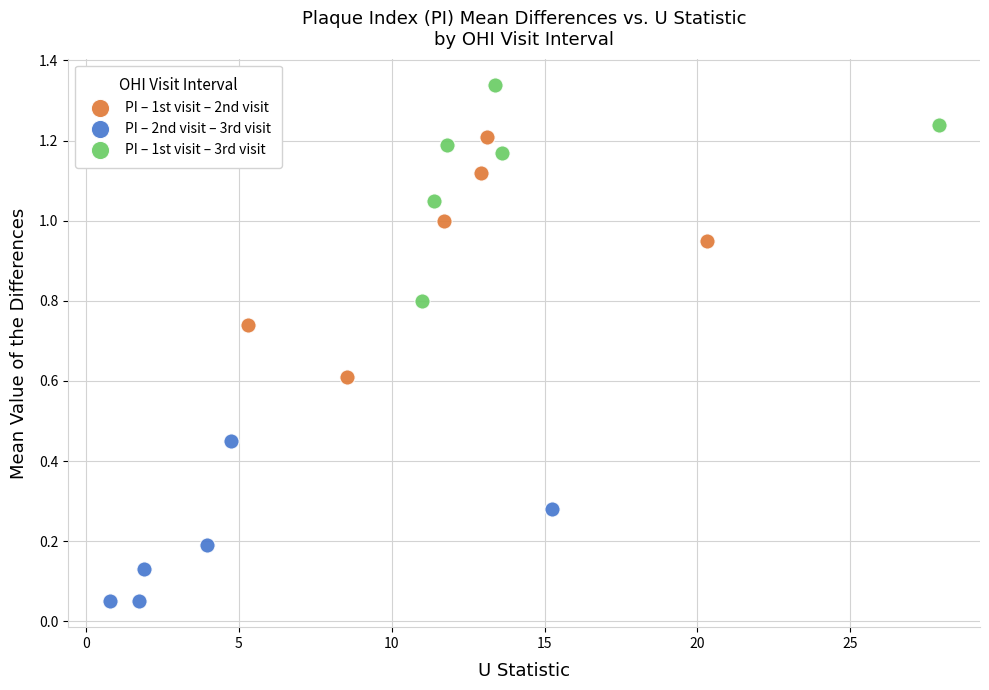

Which series contains the lowest Y value?

PI – 2nd visit – 3rd visit